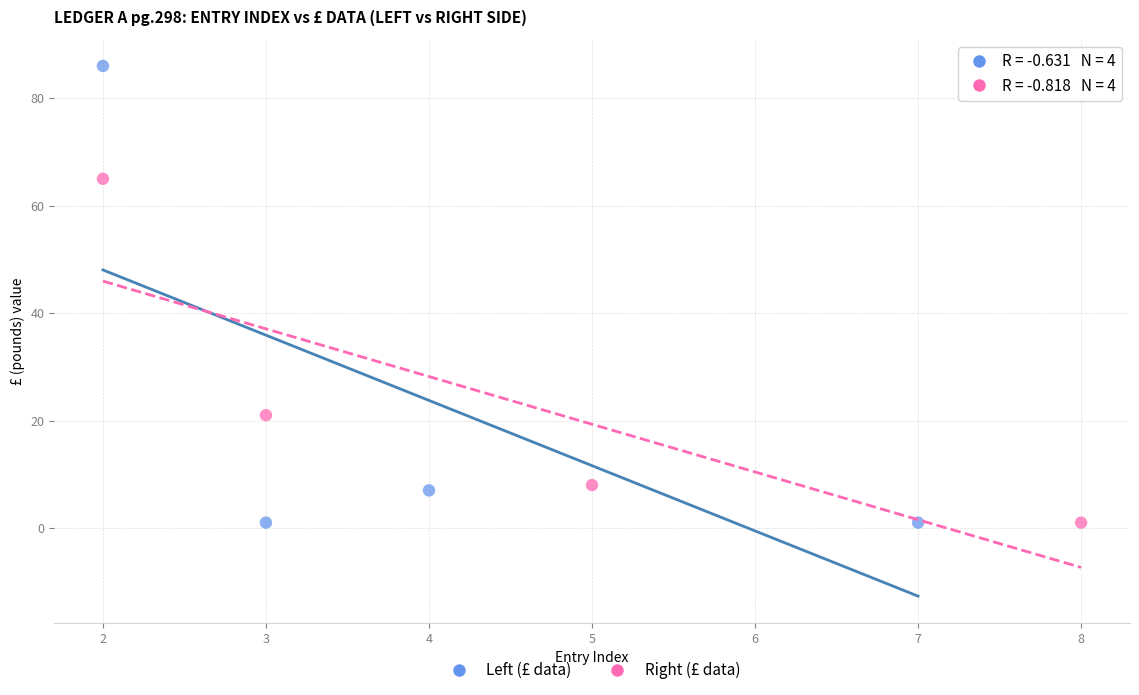

Which series has the widest spread of Y values?

Left (£ data)